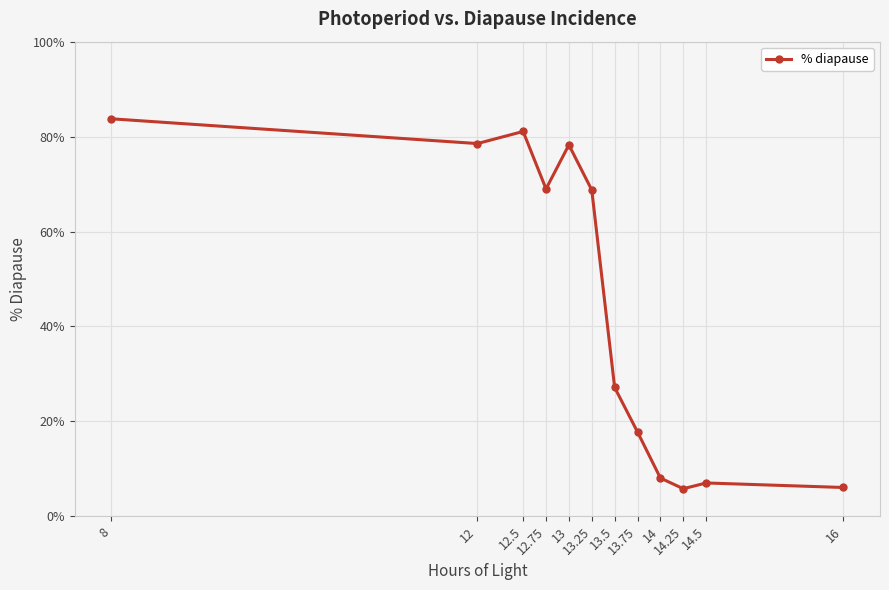

Which category has the highest value across all series?

8